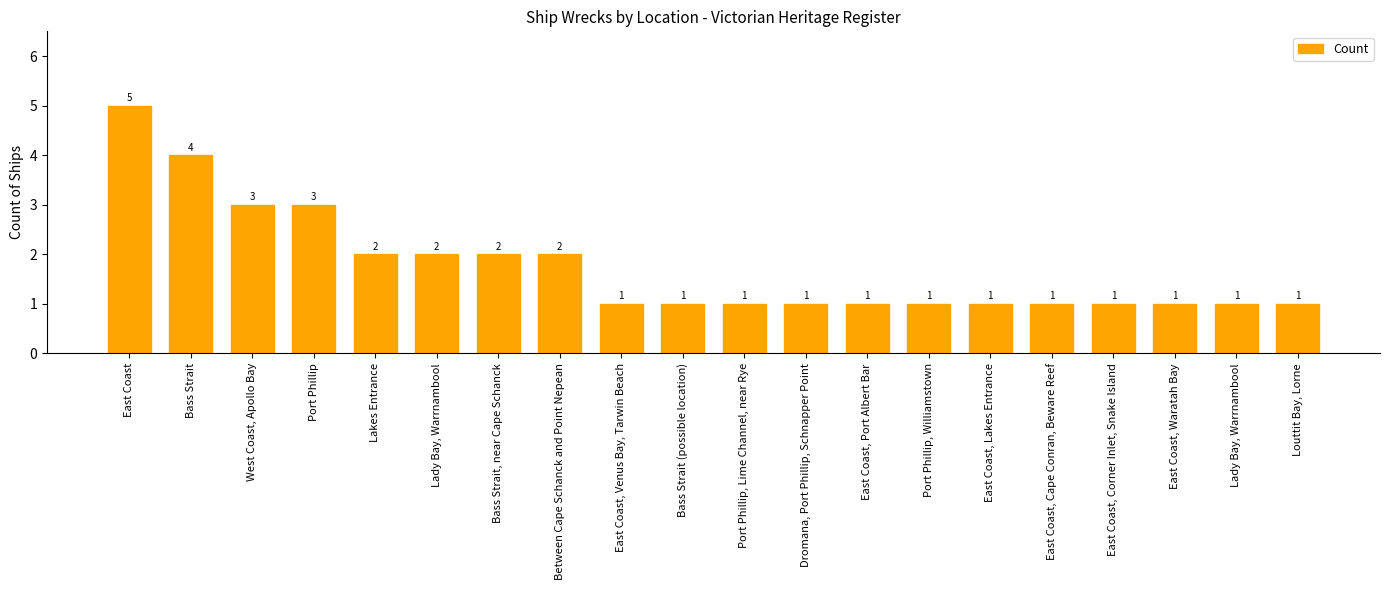

What is the label of the 13th bar from the left?

East Coast, Port Albert Bar